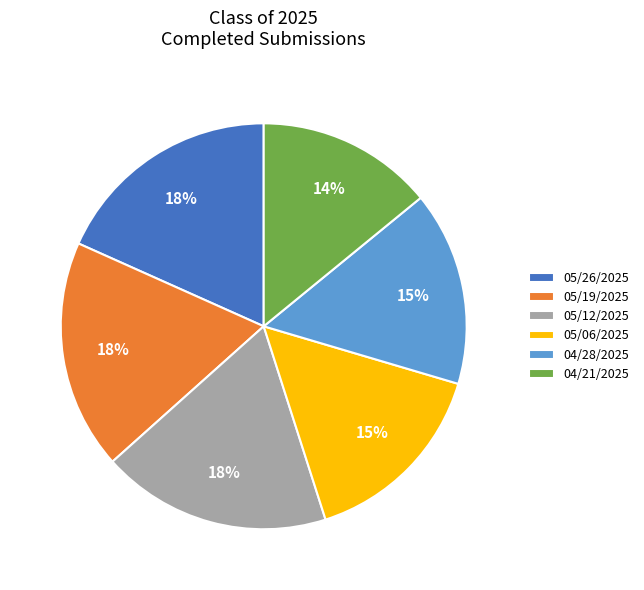

True or false: 05/12/2025 accounts for 12% of the total.

False